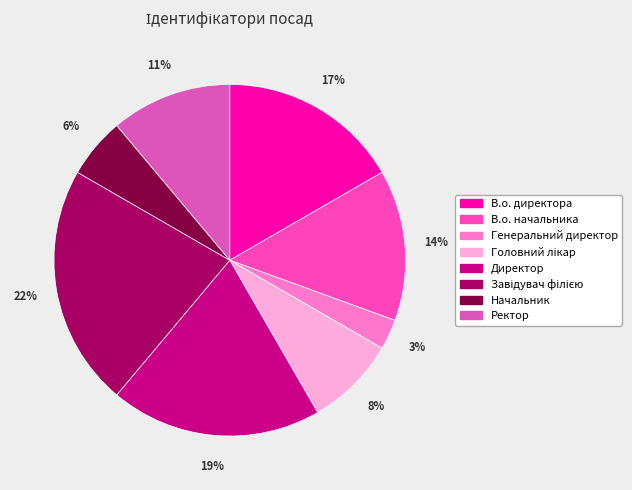

What is the smallest slice in the pie chart?

Генеральний директор